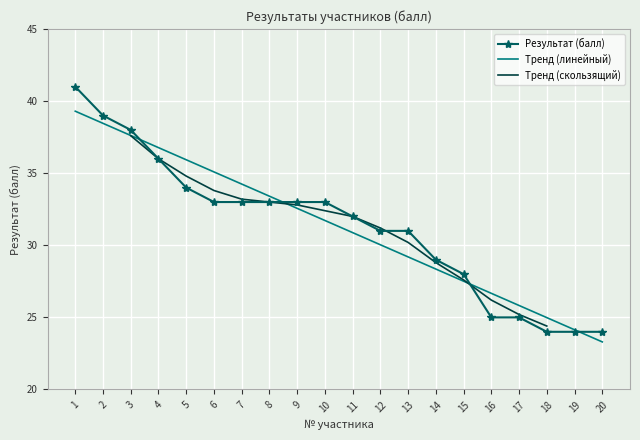

List the labels in order of Тренд (линейный) value, largest first.

1, 2, 3, 4, 5, 6, 7, 8, 9, 10, 11, 12, 13, 14, 15, 16, 17, 18, 19, 20